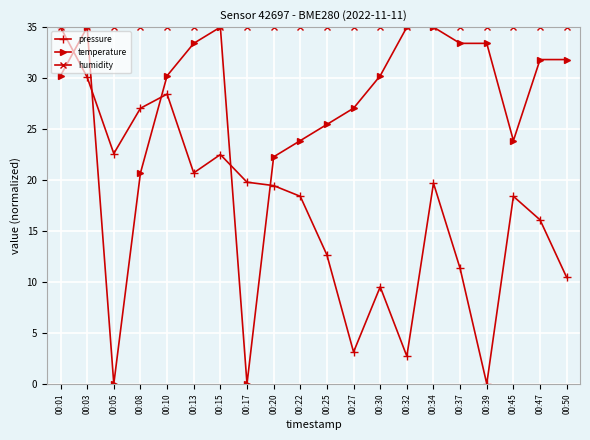

True or false: pressure has more than 0 points higher than both neighbors.

True